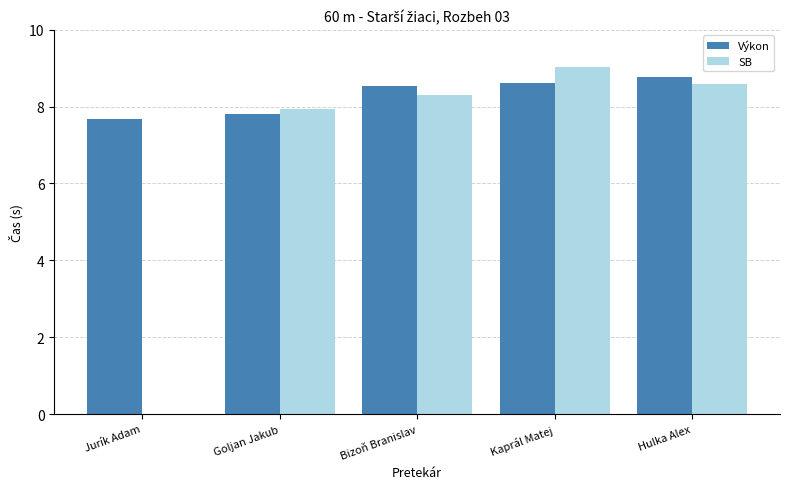

What are all the series names shown in the legend?

Výkon, SB